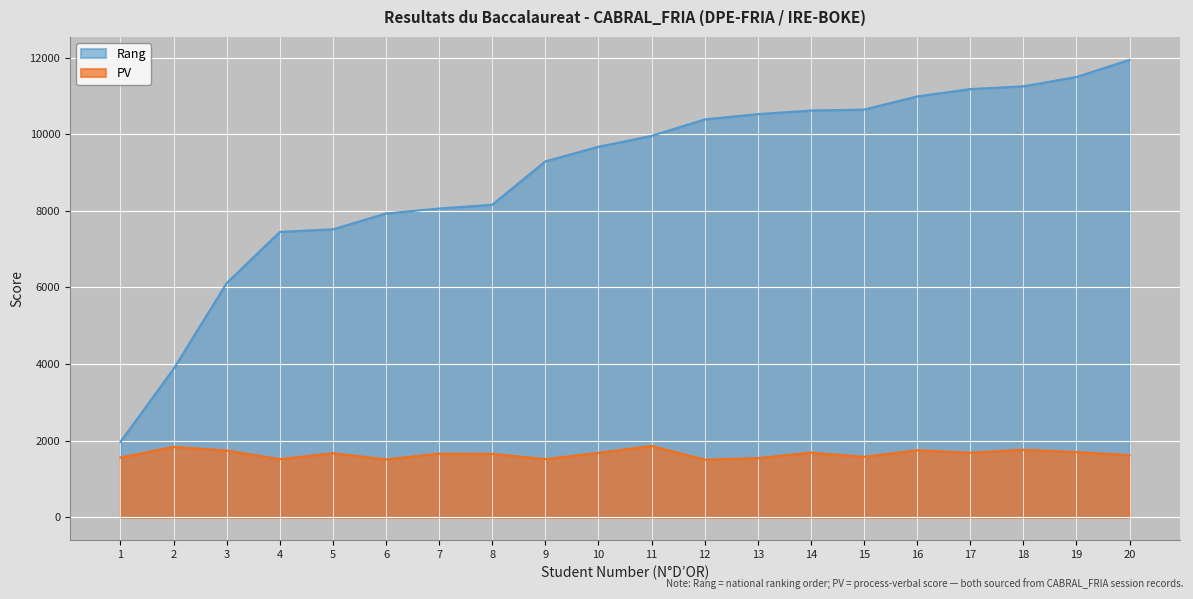

Which category has the highest value across all series?

20